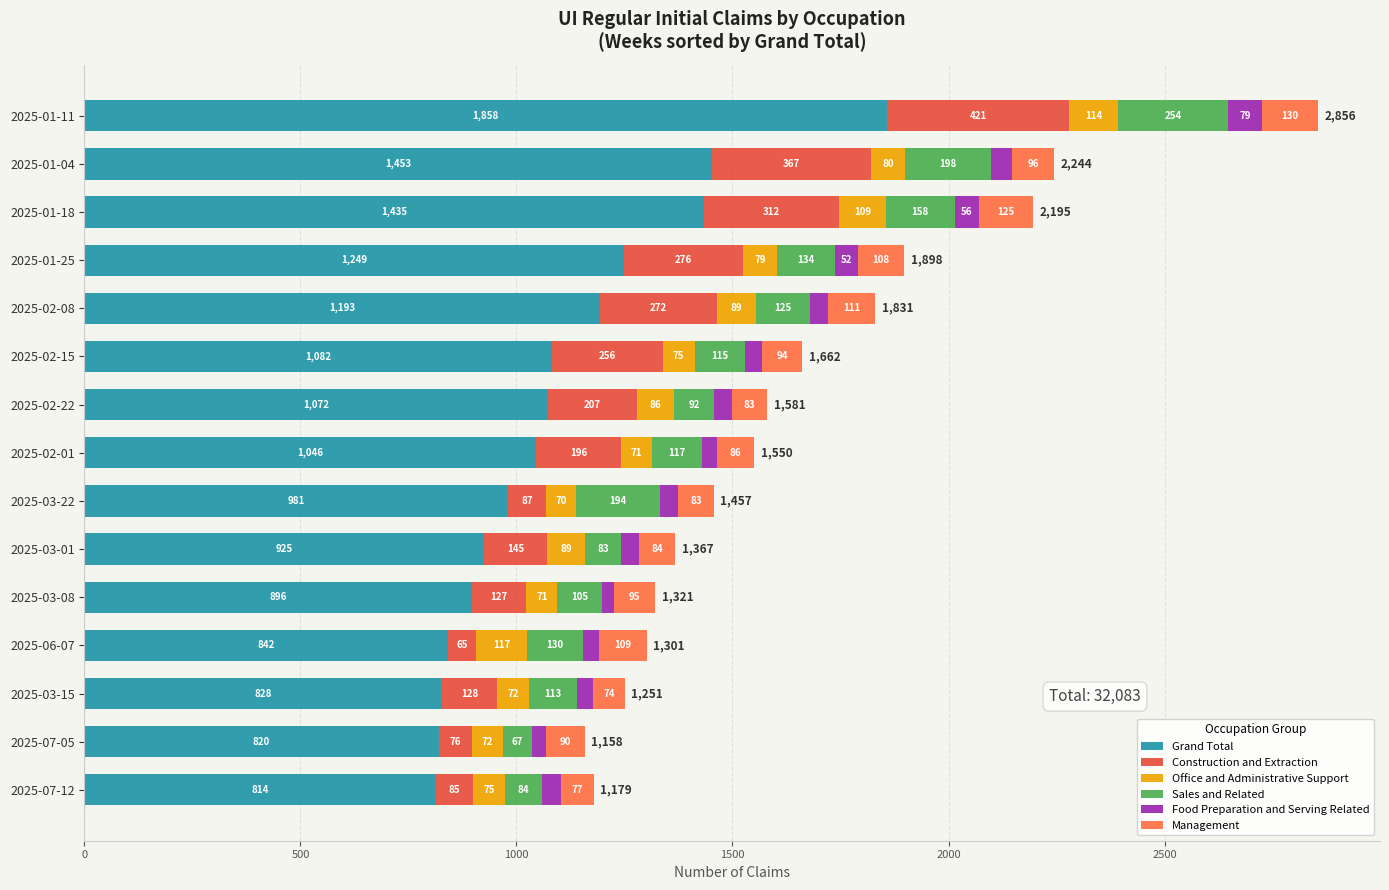

Count the number of data series in this chart.

6